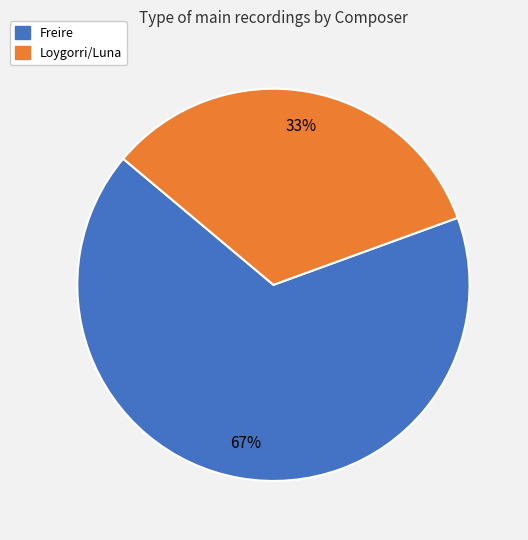

Is there a majority slice in this chart?

Yes